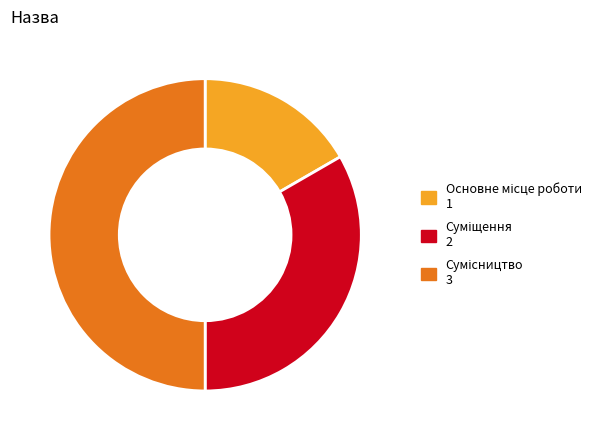

What portion of the pie excludes Сумісництво?

50.0%